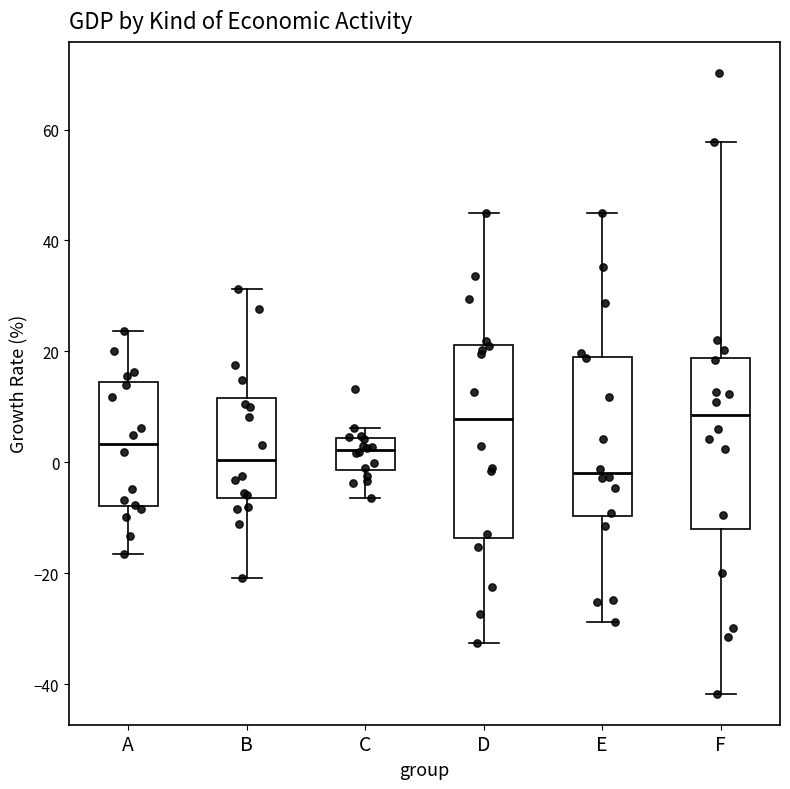

Which box is the tallest, from its lower edge to its upper edge?

D